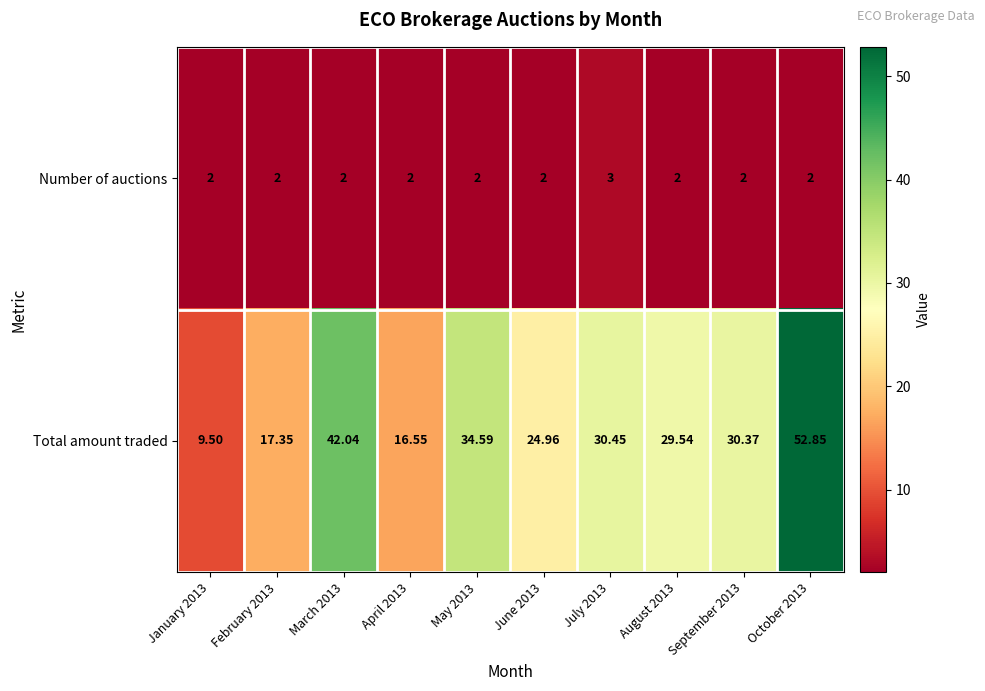

Which series has the largest range (max minus min)?

Total amount traded